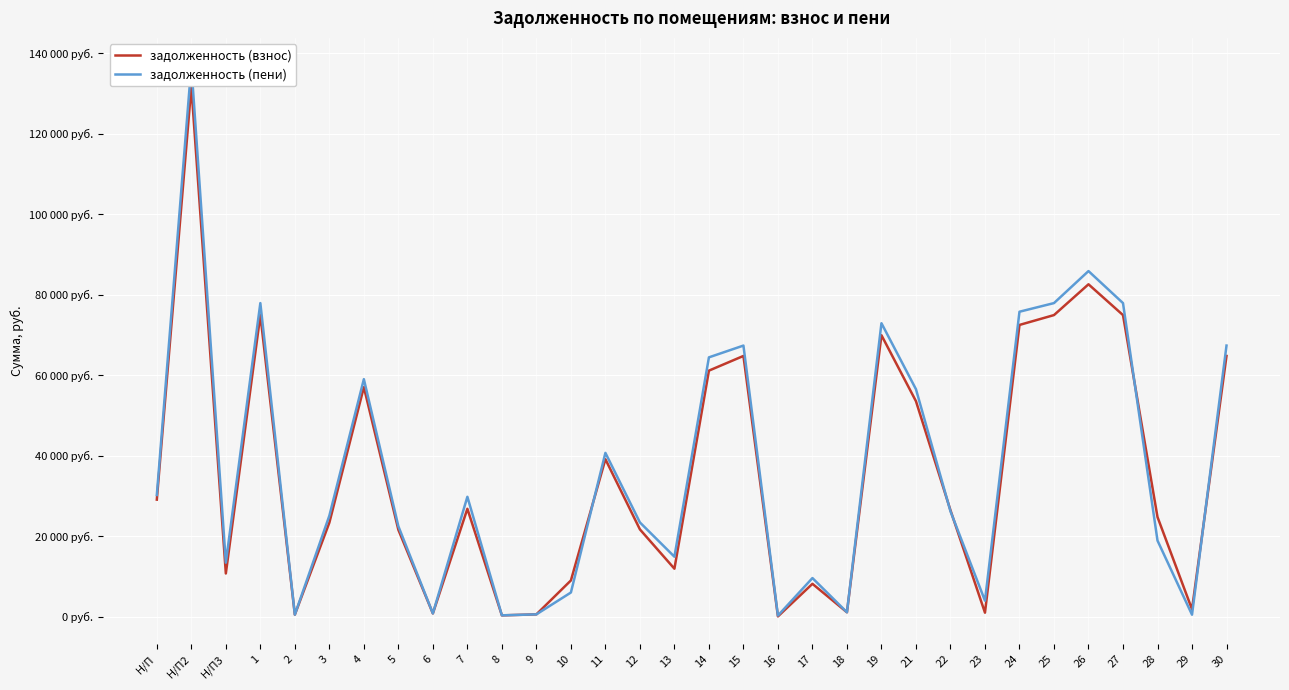

Which series has the largest total across all categories?

задолженность (пени)